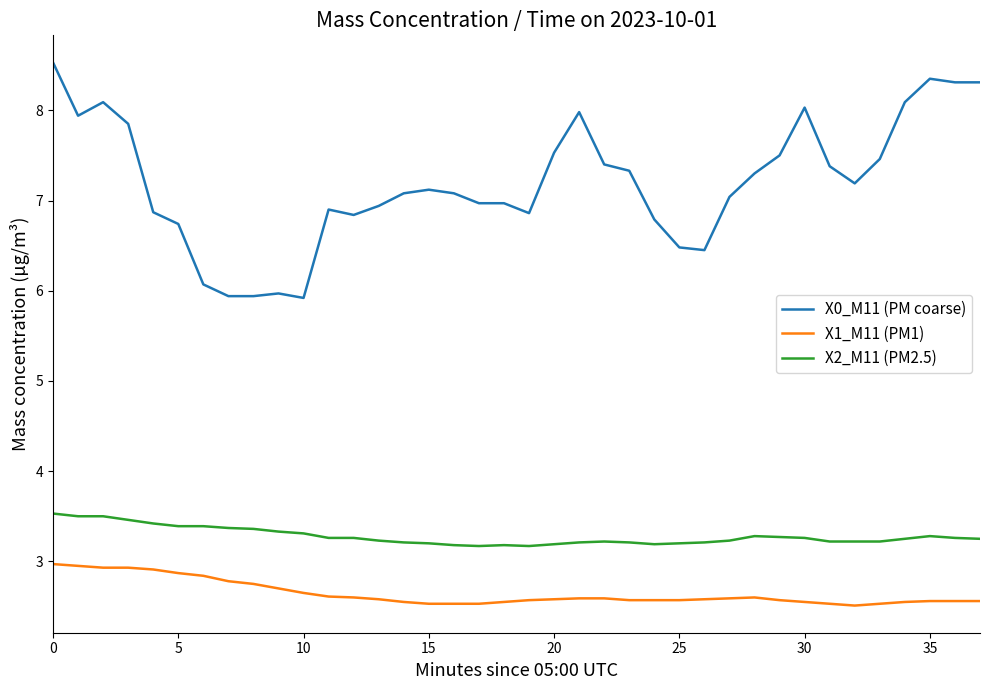

Which series has the largest range (max minus min)?

X0_M11 (PM coarse)